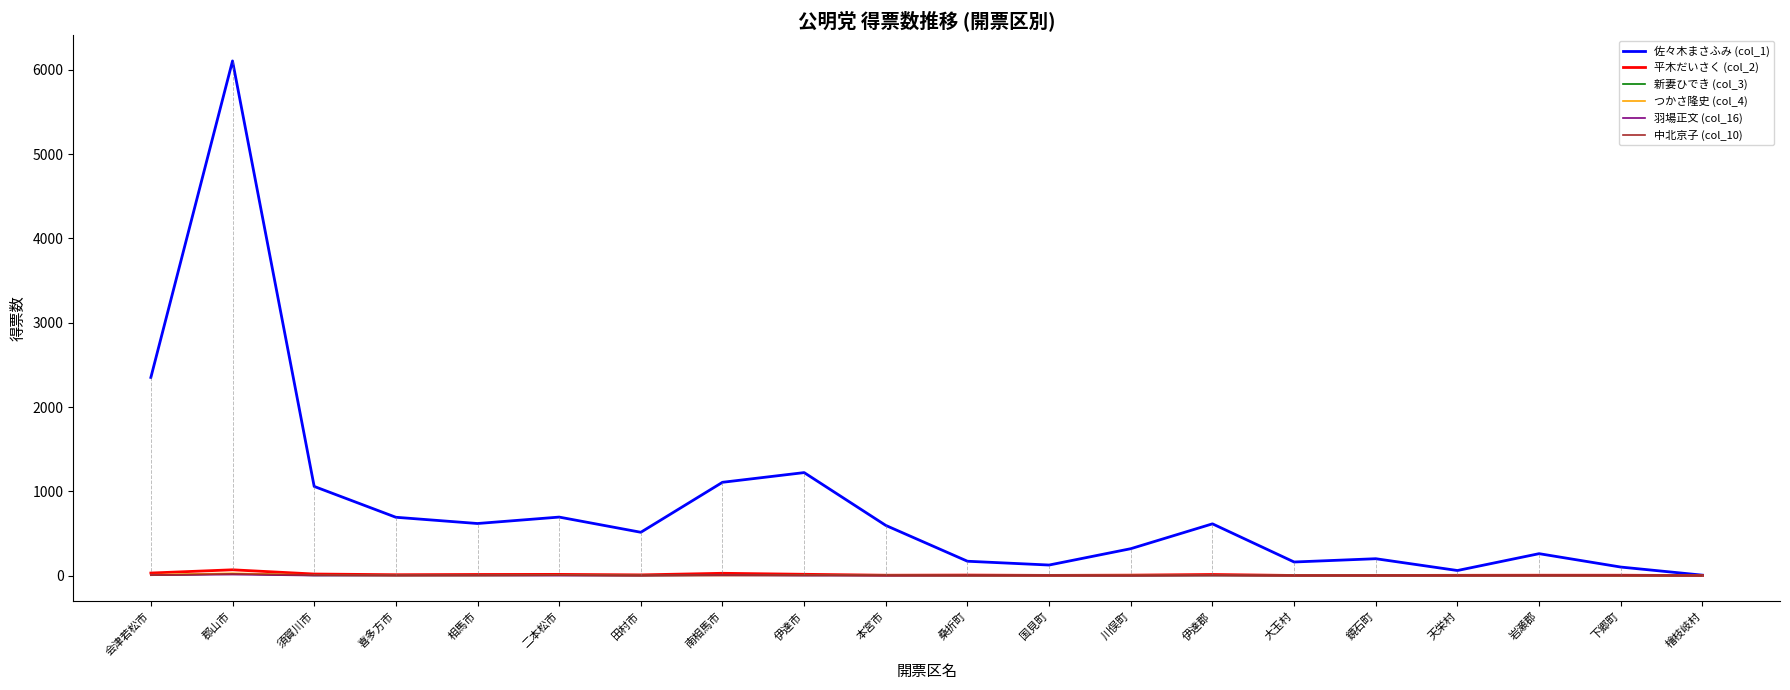

What is the average value of the 佐々木まさふみ (col_1) series?

848.5